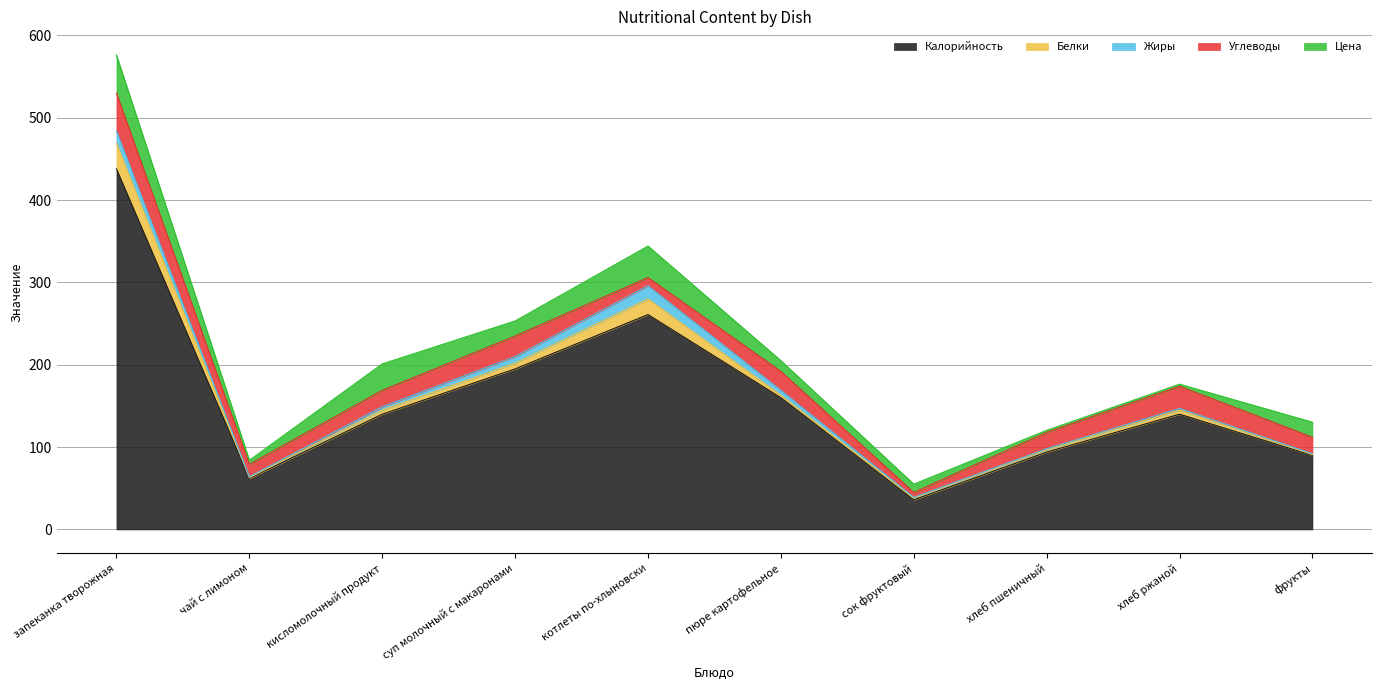

What is the average value of the Жиры series?

5.5